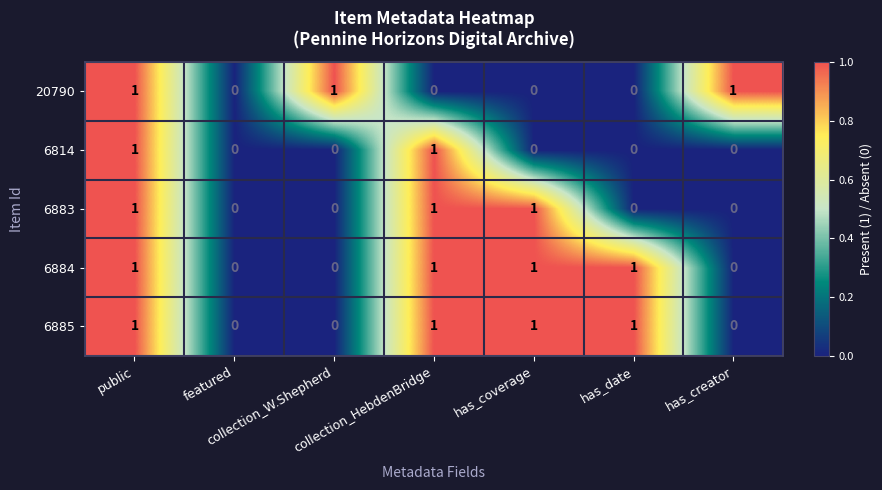

How many 6883 values are between 0 and 1?

7